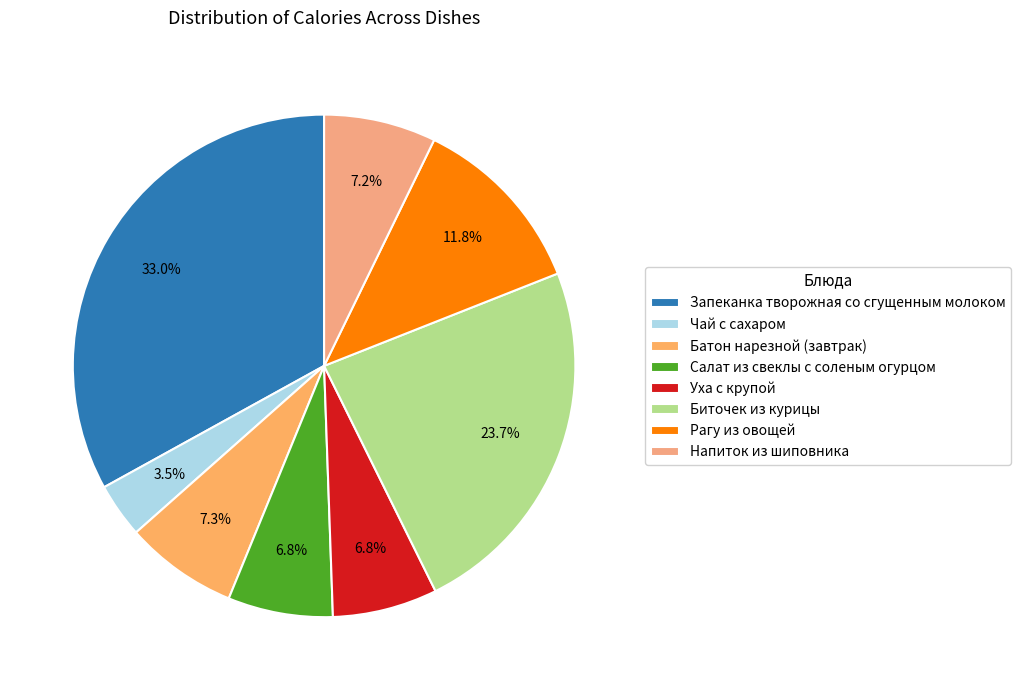

How many slices are in this pie chart?

8